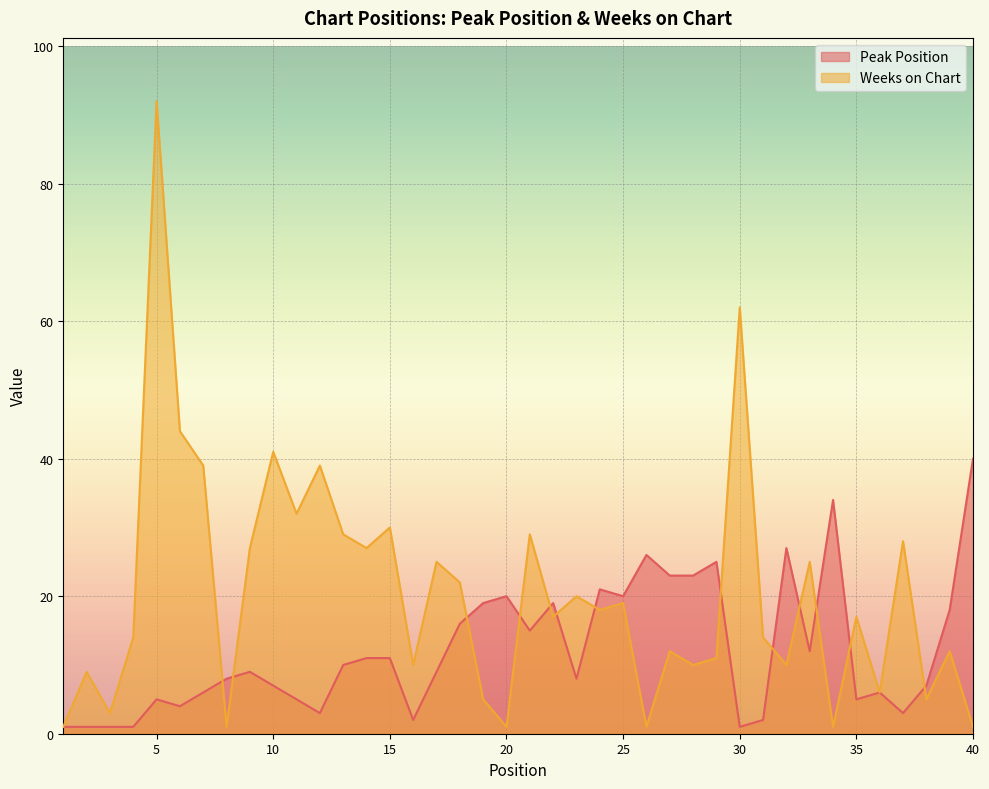

What are all the series names shown in the legend?

Peak Position, Weeks on Chart